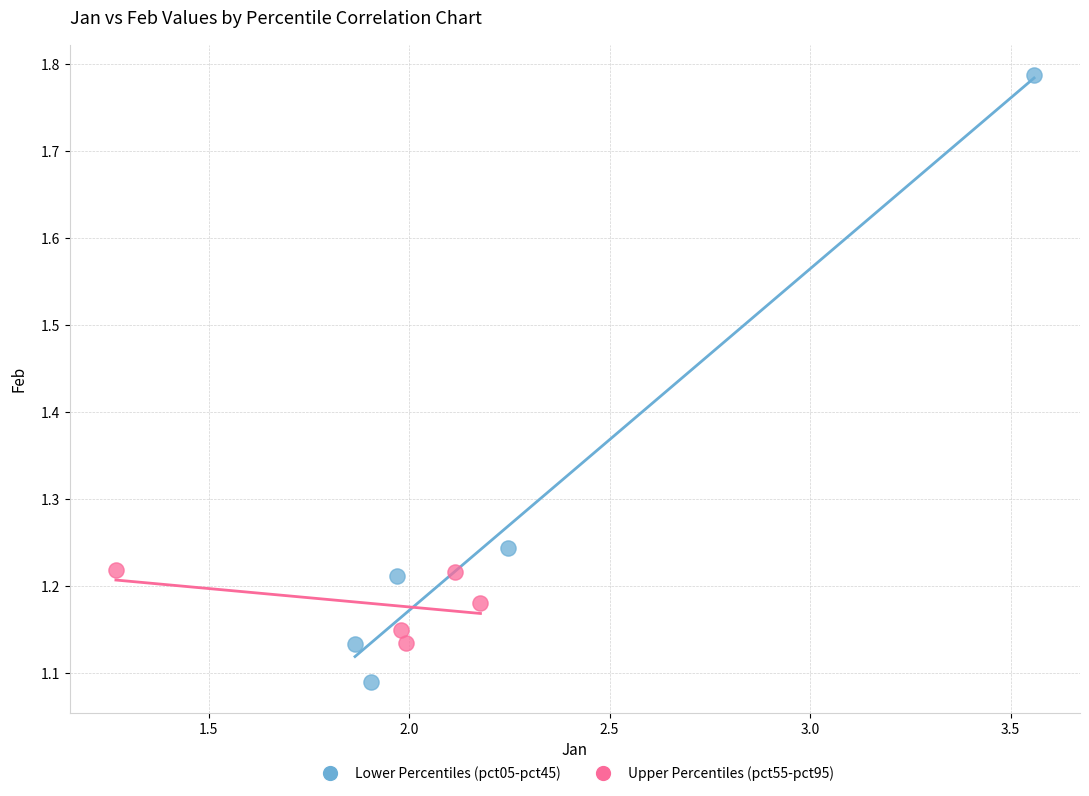

Which series has the largest Y range (max minus min)?

Lower Percentiles (pct05-pct45)